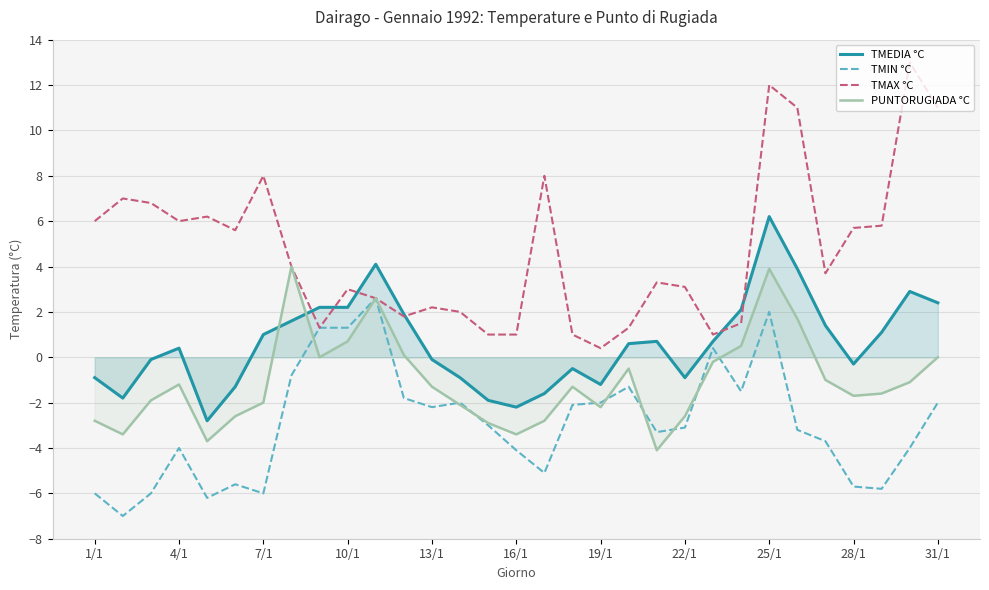

Rank the series by their maximum value, from highest to lowest.

TMAX °C, TMEDIA °C, PUNTORUGIADA °C, TMIN °C